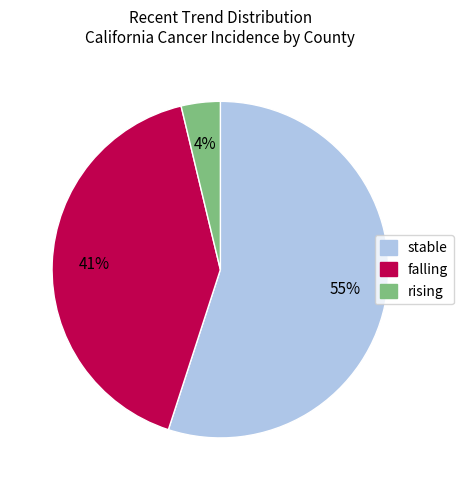

What percentage is the rising slice, to the nearest percent?

4%